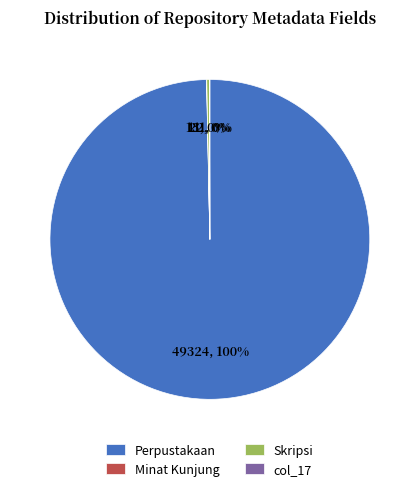

Which category accounts for the majority?

Perpustakaan